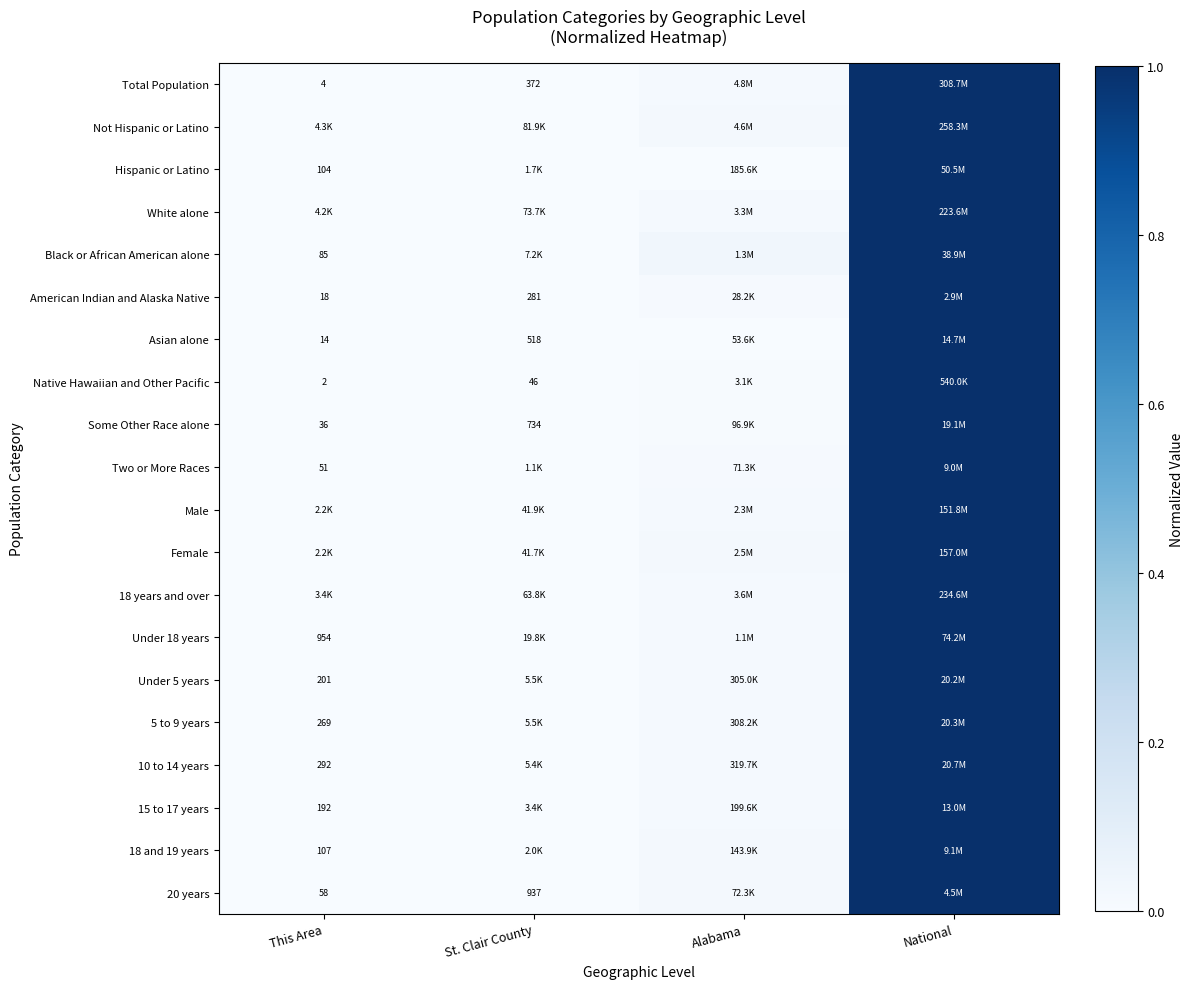

What is the difference between the maximum and minimum values in the 18 years and over series?

1.0